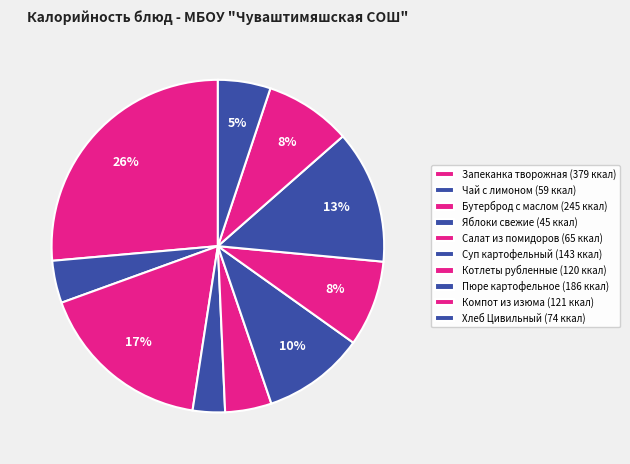

Count the number of slices in the pie.

10